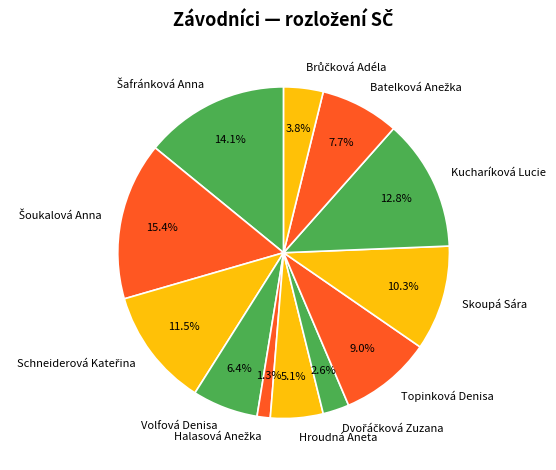

What percentage is NOT represented by Skoupá Sára?

89.7%